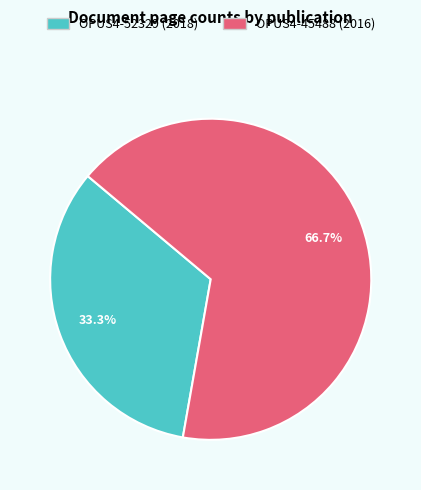

To the nearest percent, what is the difference between the OPUS4-52329 (2018) and OPUS4-45488 (2016) slice percentages?

33%